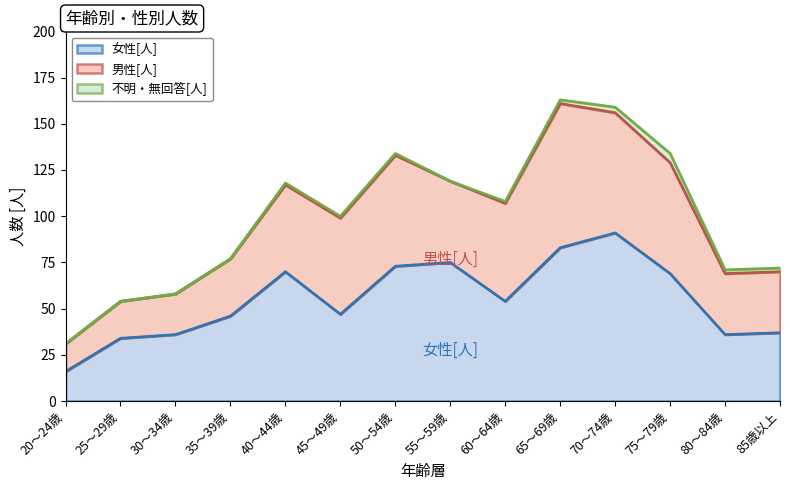

True or false: 女性[人] and 不明・無回答[人] cross at least once.

False